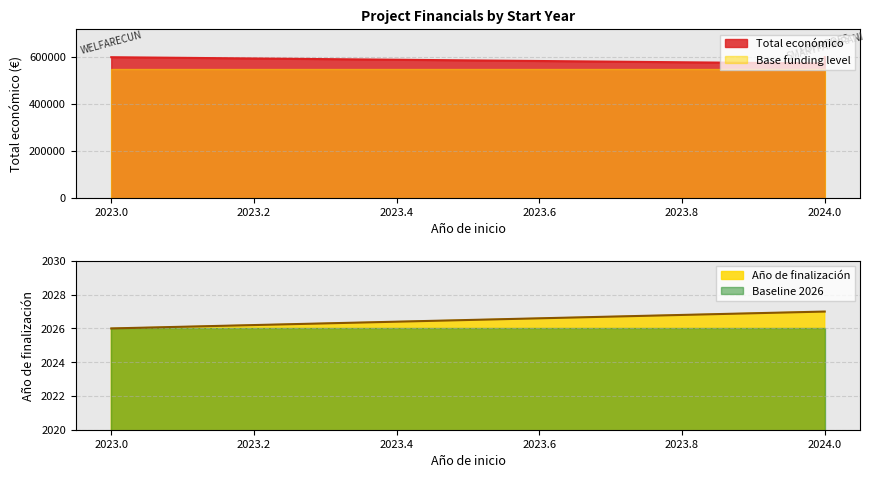

The value of Total económico at 2024 is 178377. True or false?

False